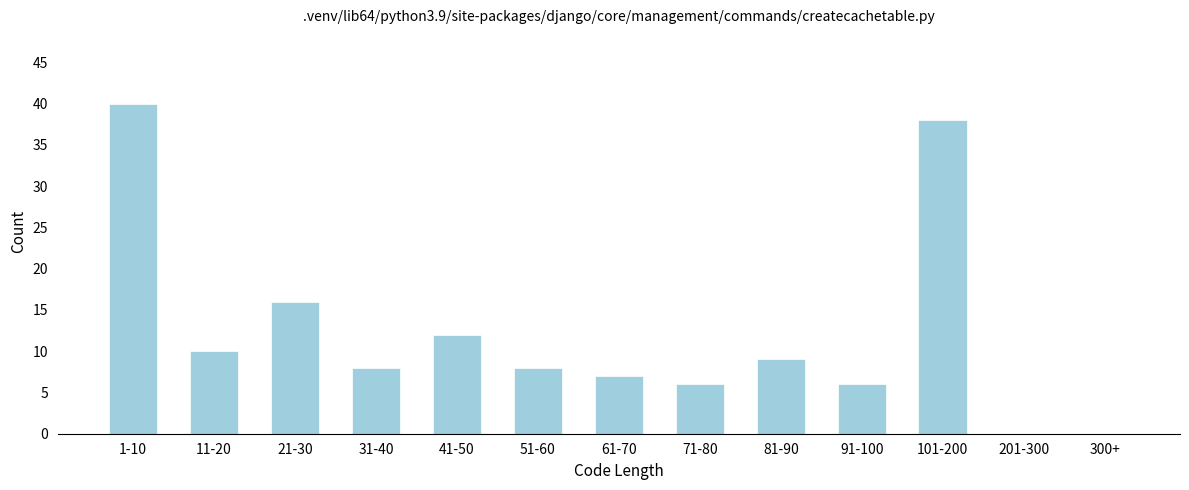

Reading left to right, extract all data points from this chart.

1-10=40	11-20=10	21-30=16	31-40=8	41-50=12	51-60=8	61-70=7	71-80=6	81-90=9	91-100=6	101-200=38	201-300=0	300+=0